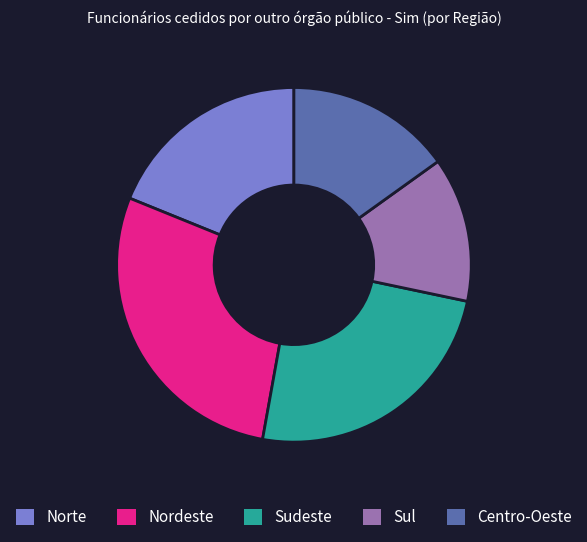

Does Centro-Oeste represent more than half of the total?

No